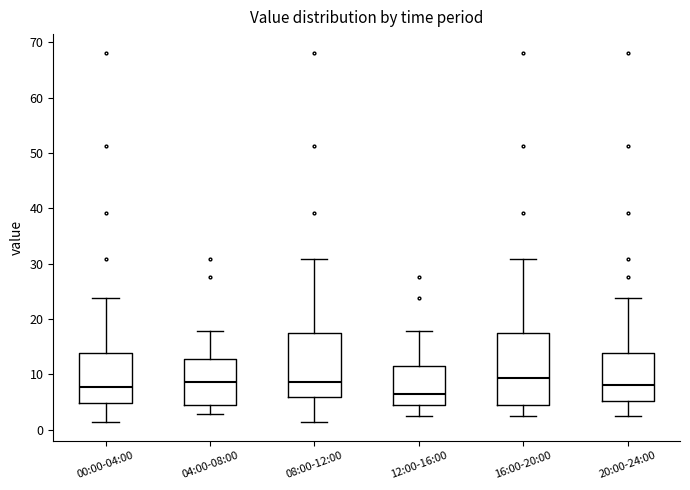

Where does the median line of the box for 20:00-24:00 sit on the y-axis? The values are not printed on the chart, so give them approximately, as read against the axis.

8